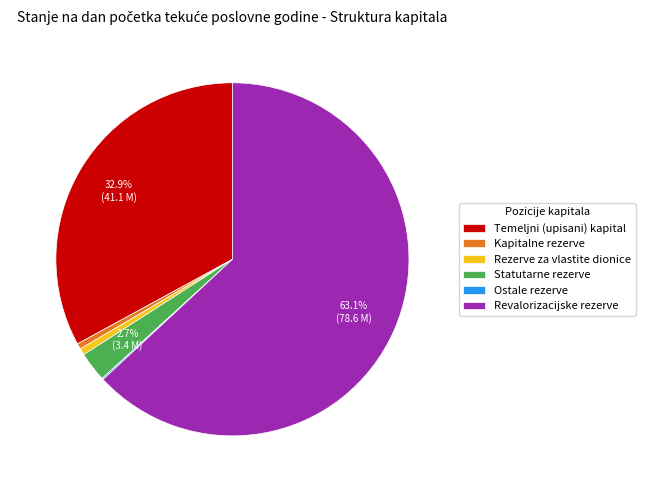

Which has a higher value, Statutarne rezerve or Kapitalne rezerve?

Statutarne rezerve